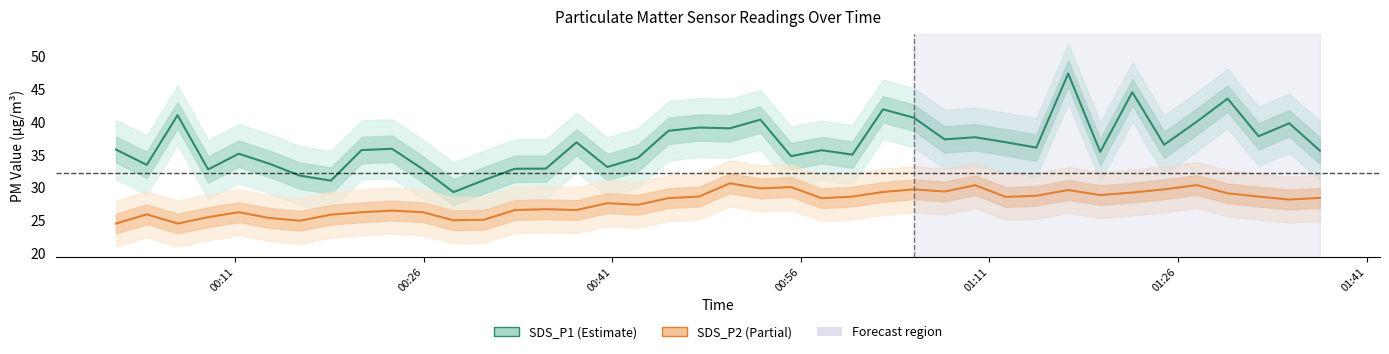

True or false: SDS_P1 has more than 2 points higher than both neighbors.

True